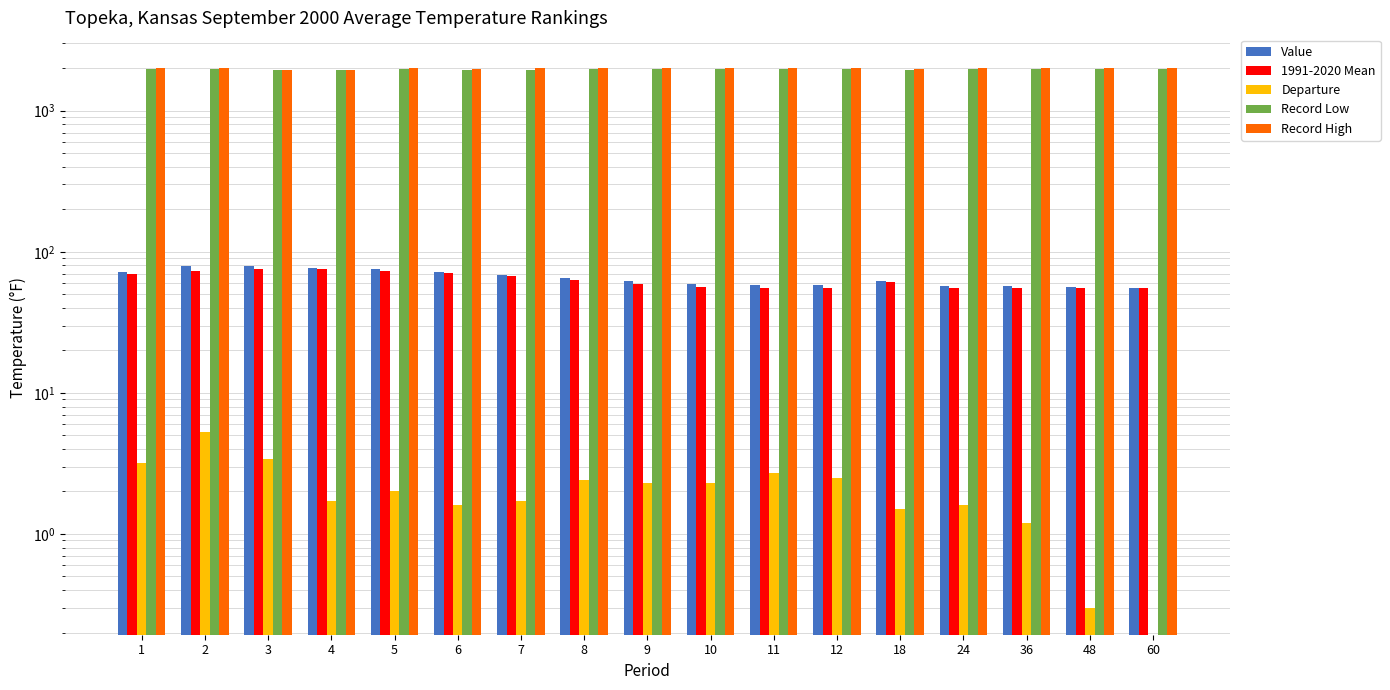

At which label is Record Low closest to 1964?

48